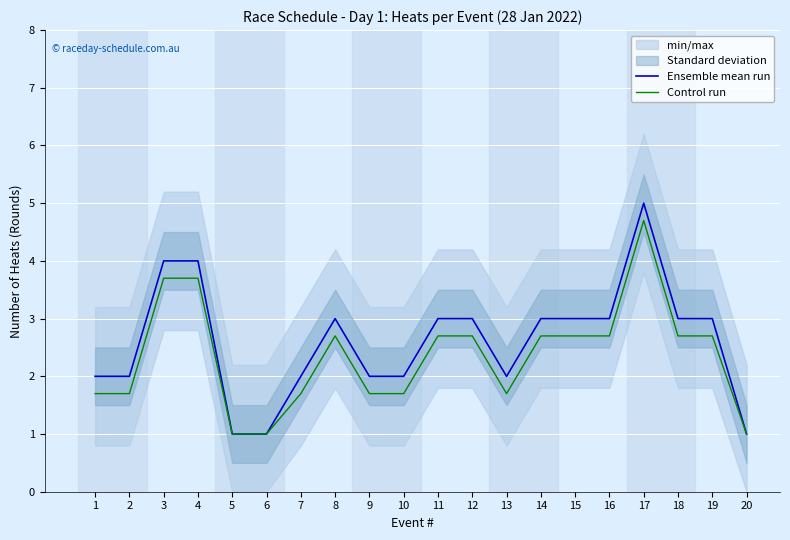

How many data points in Control run are less than 2?

9